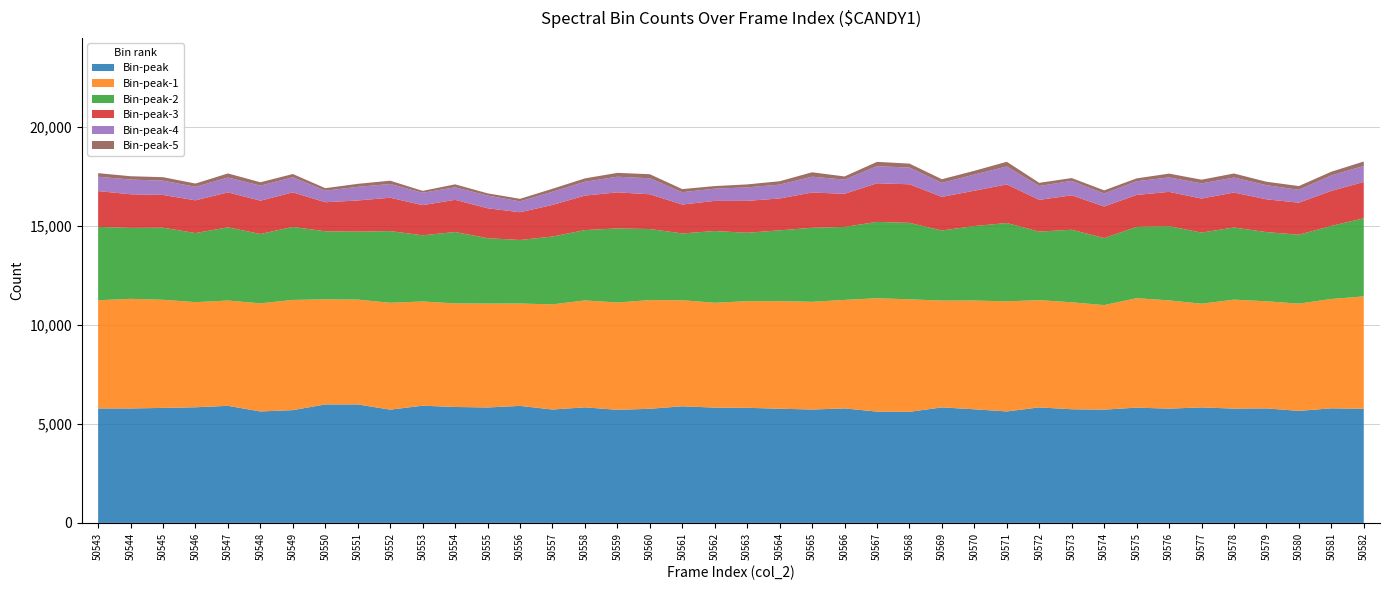

What is the maximum value for Bin-peak?

5986